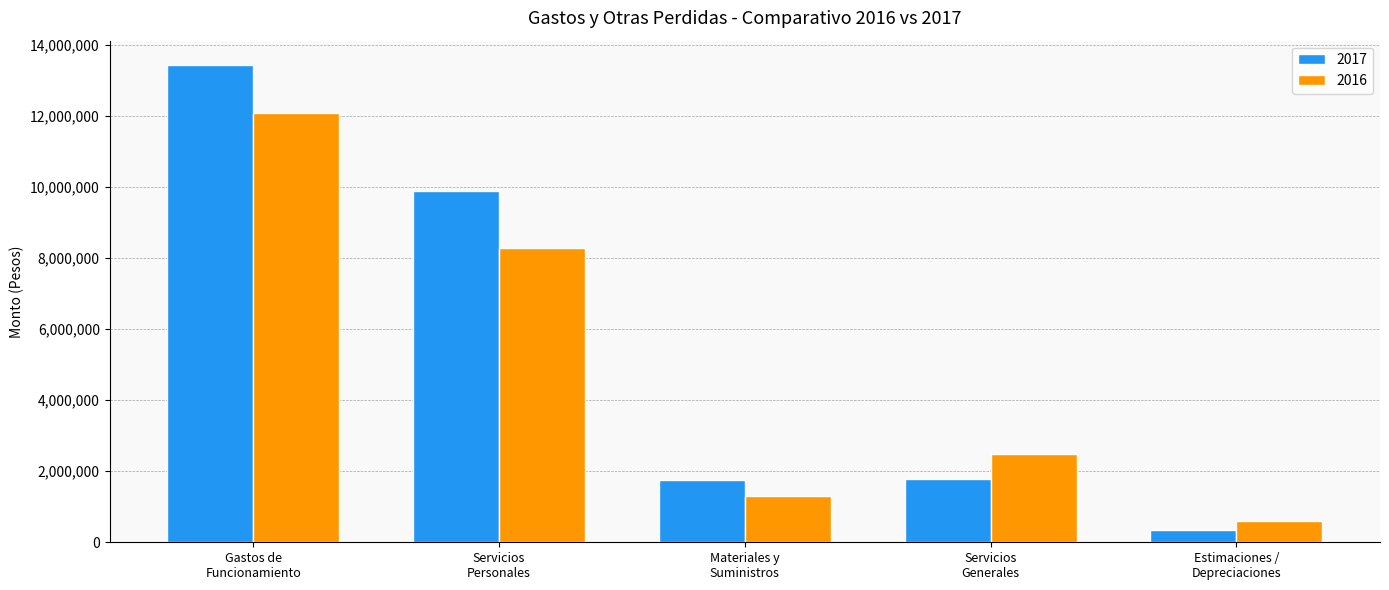

Which category has the highest value across all series?

Gastos de
Funcionamiento